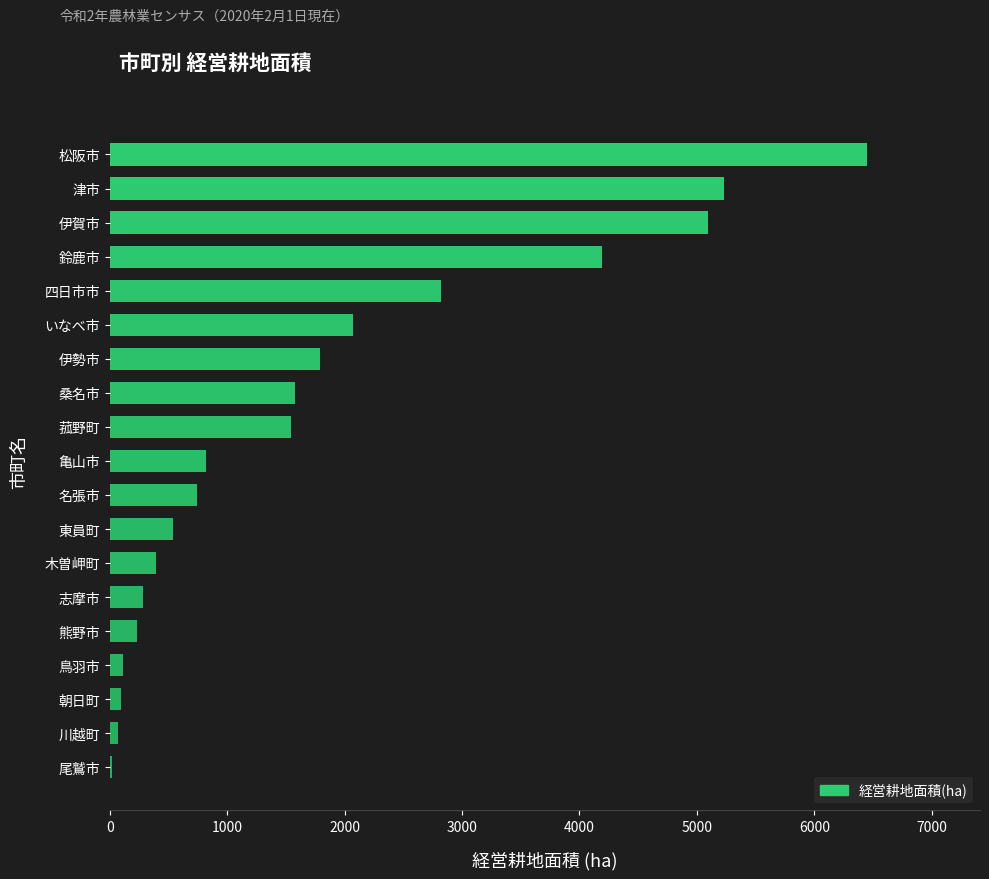

The chart shows a value of 2820 at 四日市市. True or false?

True